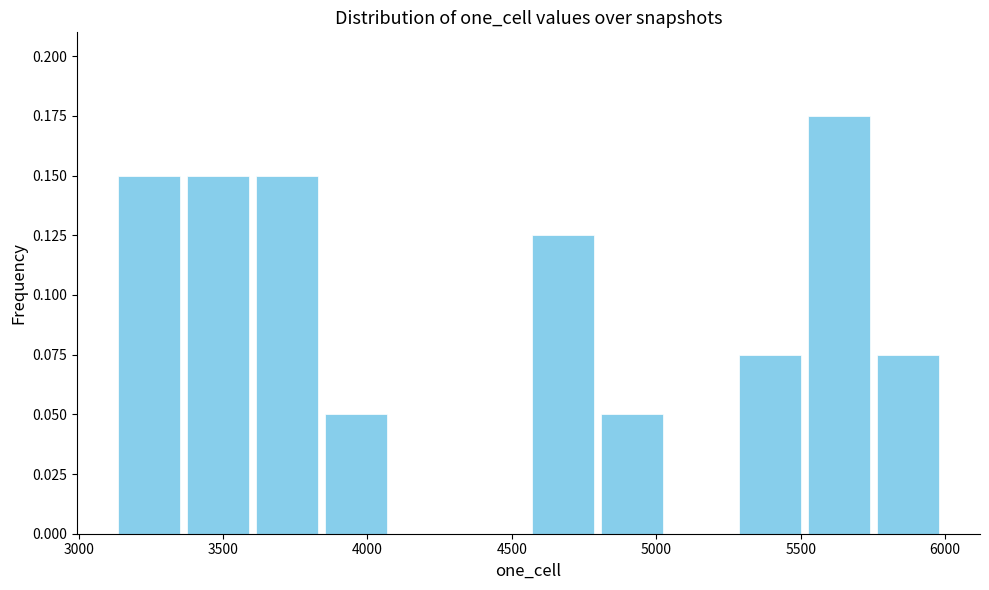

Reading left to right, list every bar in this chart as the range it spans on the x-axis followed by its height. Neither the bar edges nor the heights are printed on the chart, so give them approximately, as read against the axes.

3150 to 3350: 0.150
3350 to 3600: 0.150
3600 to 3850: 0.150
3850 to 4100: 0.050
4100 to 4300: 0
4300 to 4550: 0
4550 to 4800: 0.125
4800 to 5050: 0.050
5050 to 5250: 0
5250 to 5500: 0.075
5500 to 5750: 0.175
5750 to 6000: 0.075